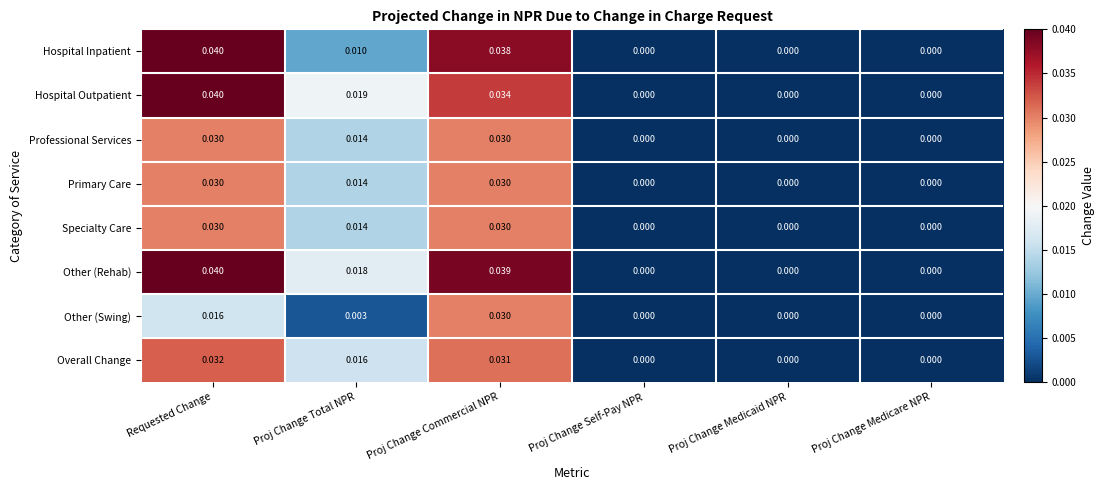

Which series has the largest total across all categories?

Other (Rehab)